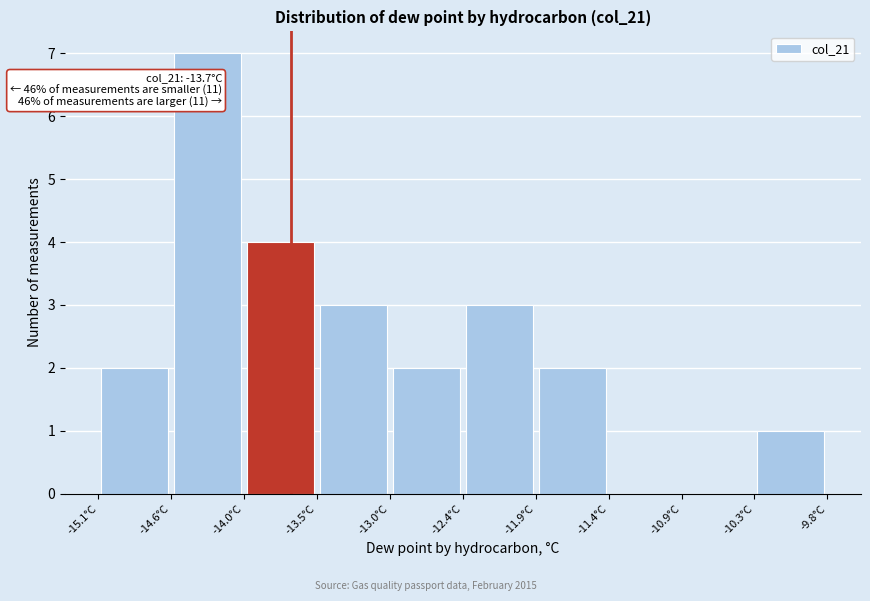

Which range on the x-axis has the tallest bar?

-14.57 to -14.04